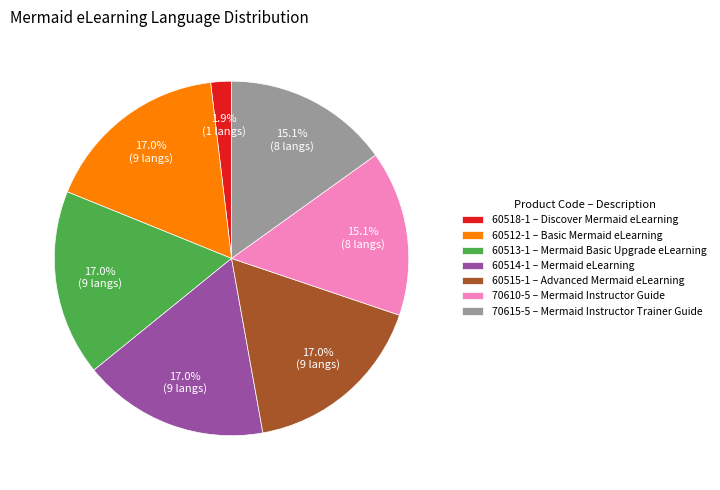

Is there any slice that represents more than half of the pie?

No